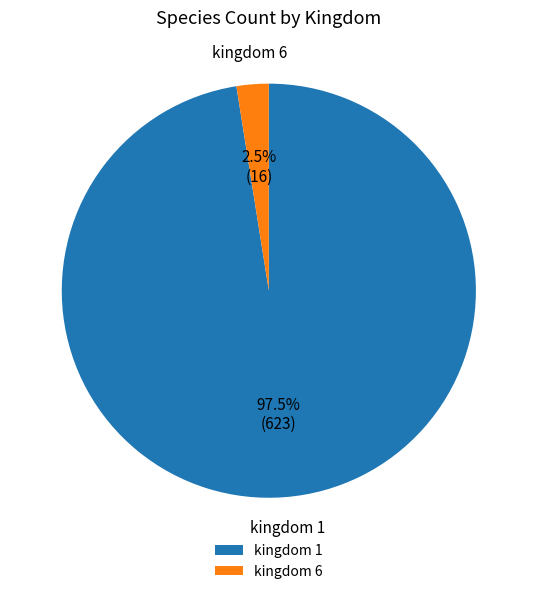

Which slice is the smallest?

kingdom 6